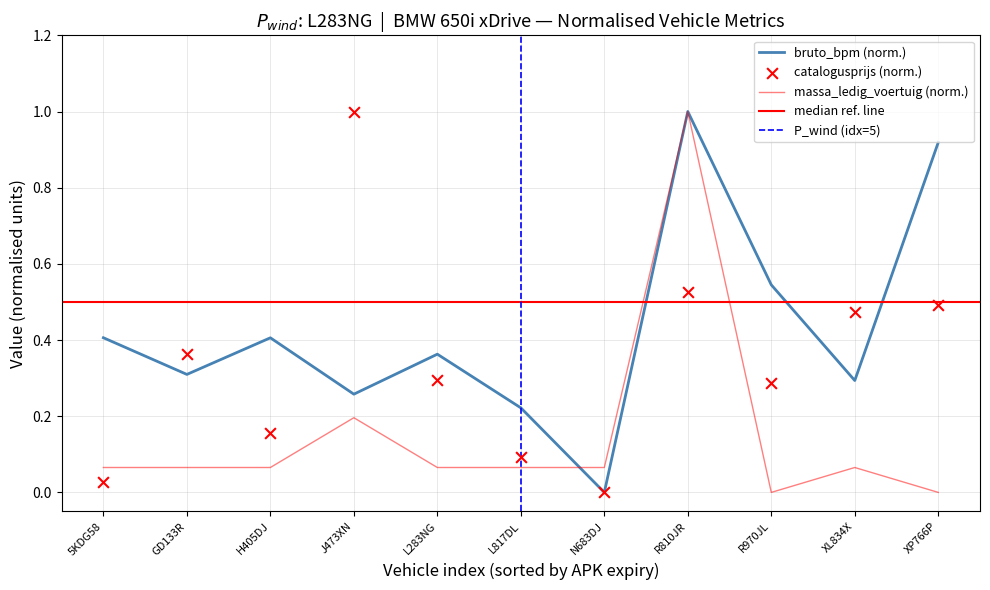

Which series reaches the maximum Y coordinate?

bruto_bpm